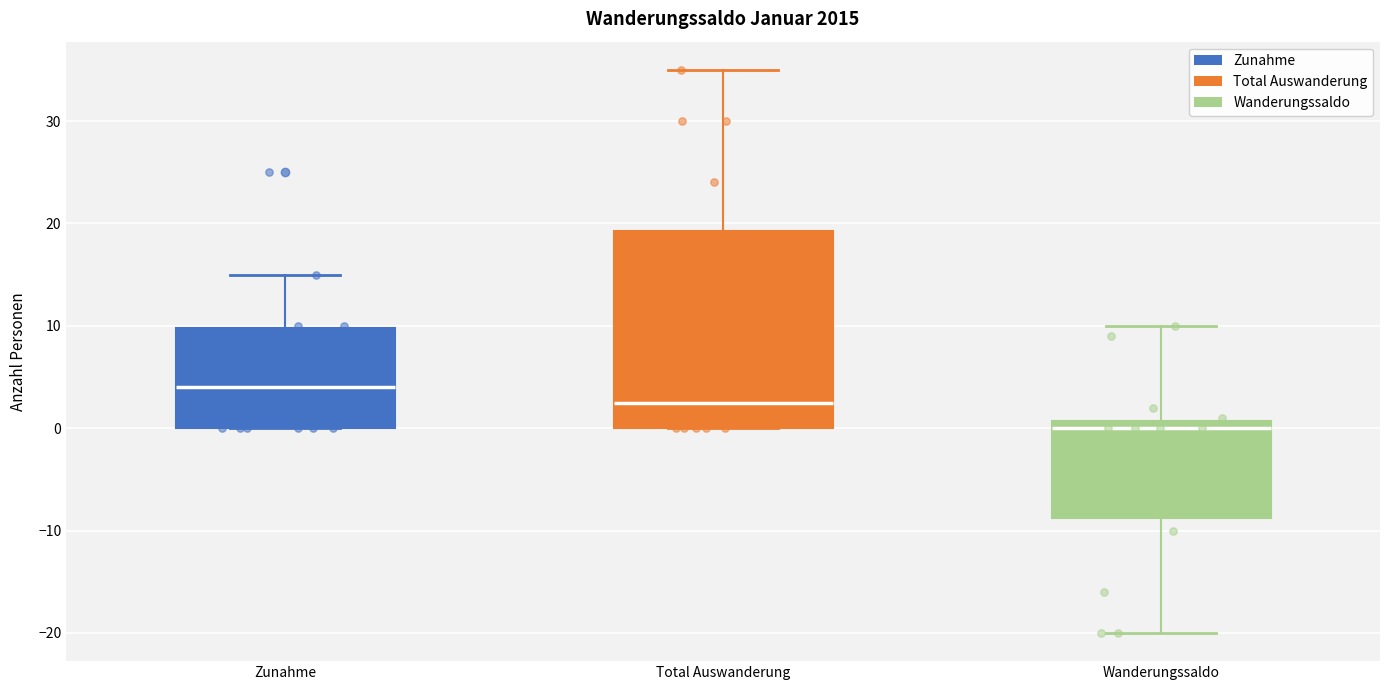

Reading left to right, transcribe this box plot: for each box, give where its median line is, the range the box spans, and where its two whiskers end, as read against the y-axis. The values are not printed on the chart, so give them approximately, as read against the axis.

Zunahme: median 4, box 0 to 10, whiskers 0 to 15
Total Auswanderung: median 3, box 0 to 19, whiskers 0 to 35
Wanderungssaldo: median 0, box -9 to 1, whiskers -20 to 10